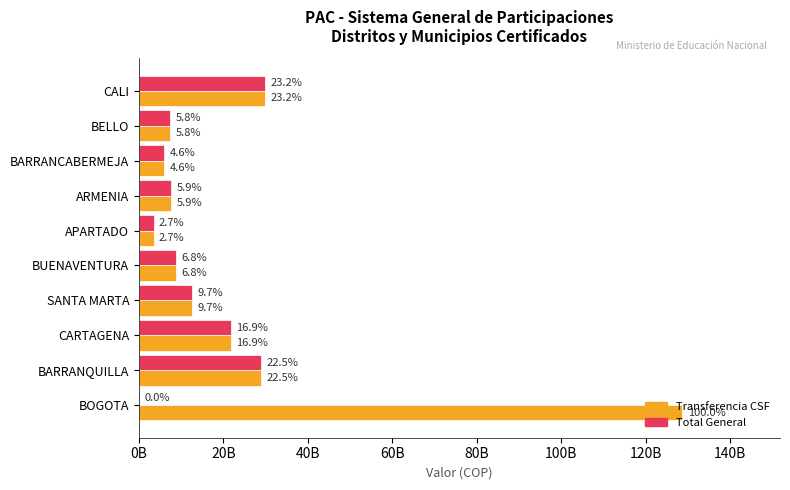

Reading left to right, transcribe all the data shown in this chart.

Transferencia CSF: 128655869265	28959773307	21680137024	12498876899	8754925065	3455158044	7602990637	5941725416	7439325329	29890083720
Total General: 0	28959773307	21680137024	12498876899	8754925065	3455158044	7602990637	5941725416	7439325329	29890083720